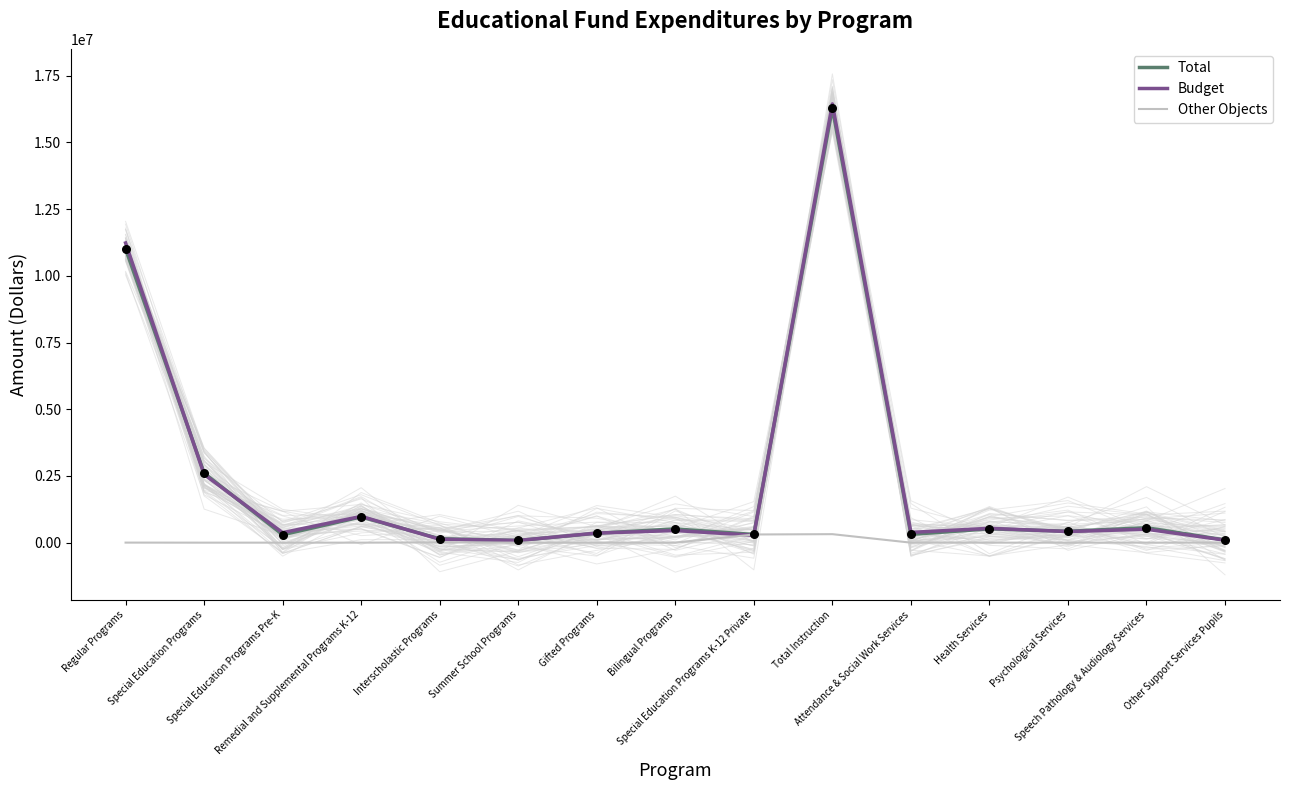

Which series contains the lowest Y value?

Other Objects